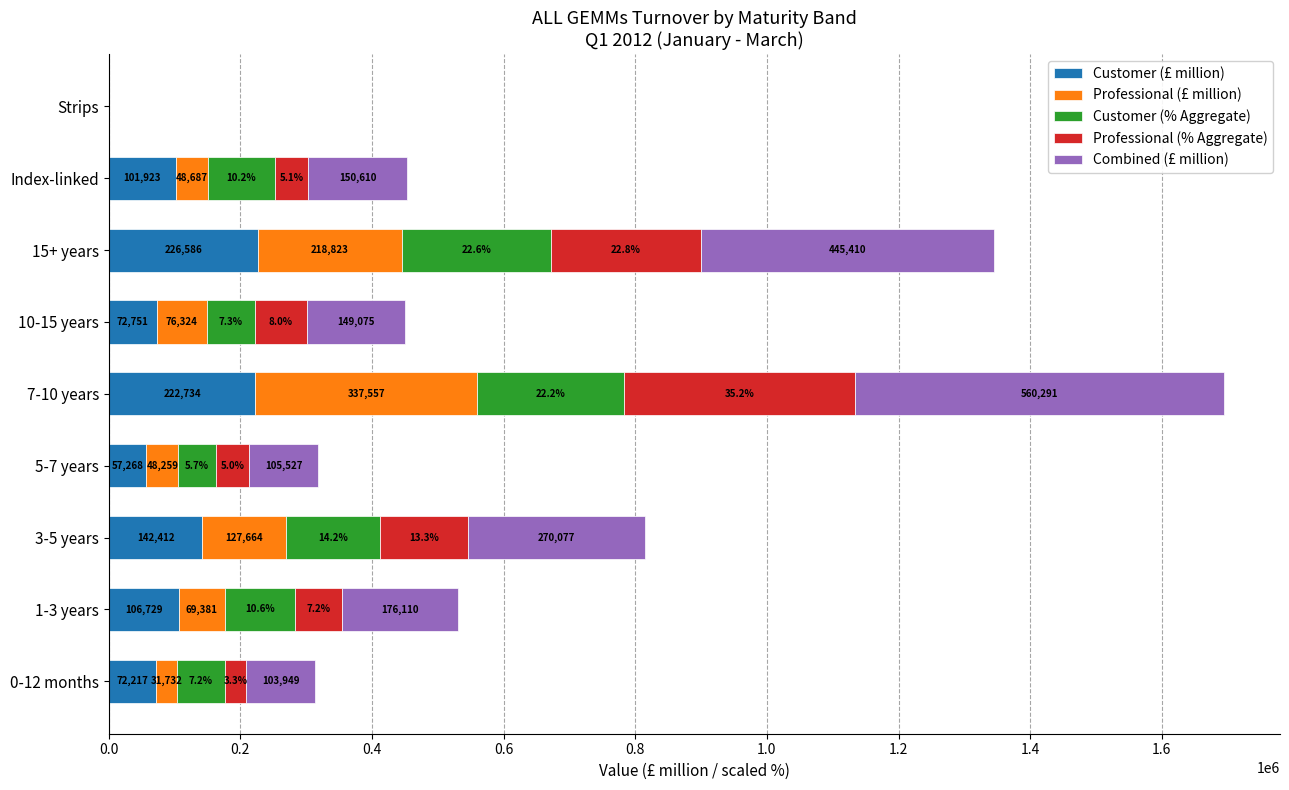

What value does the Customer (£ million) series have at Index-linked?

101923.5